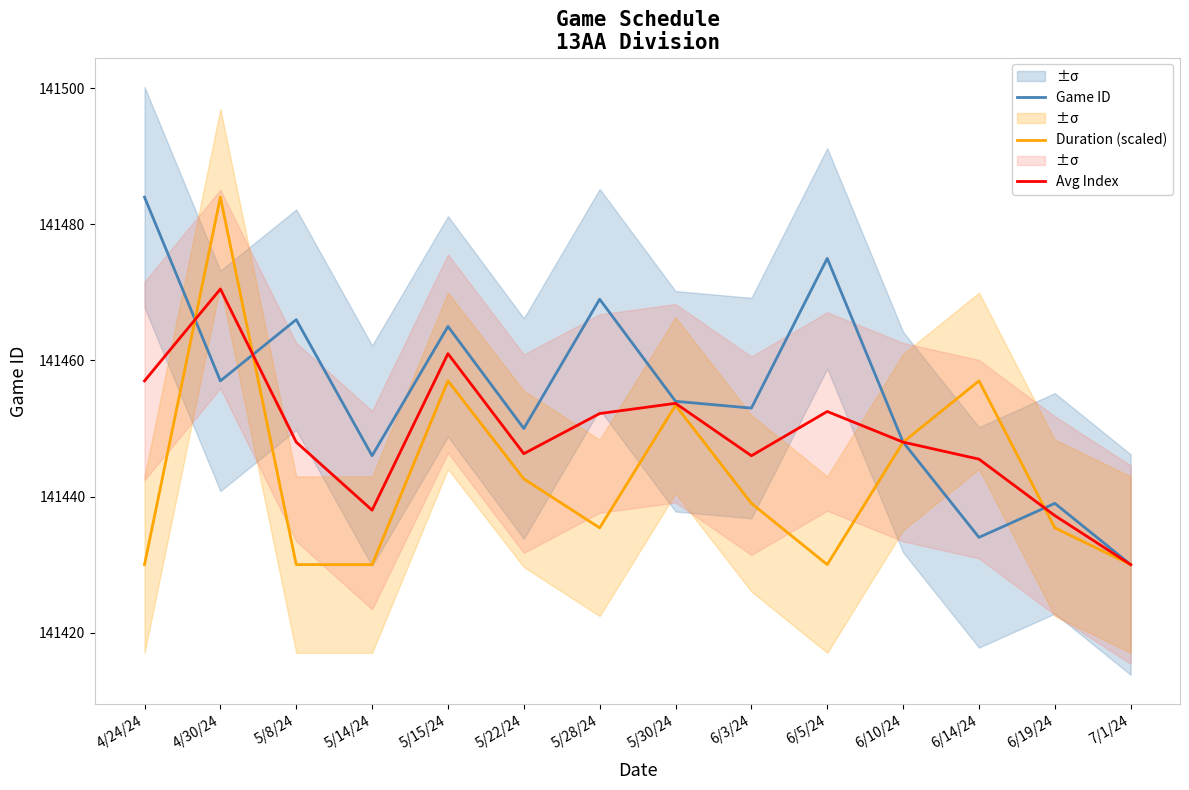

What position from the left is 6/3/24?

9